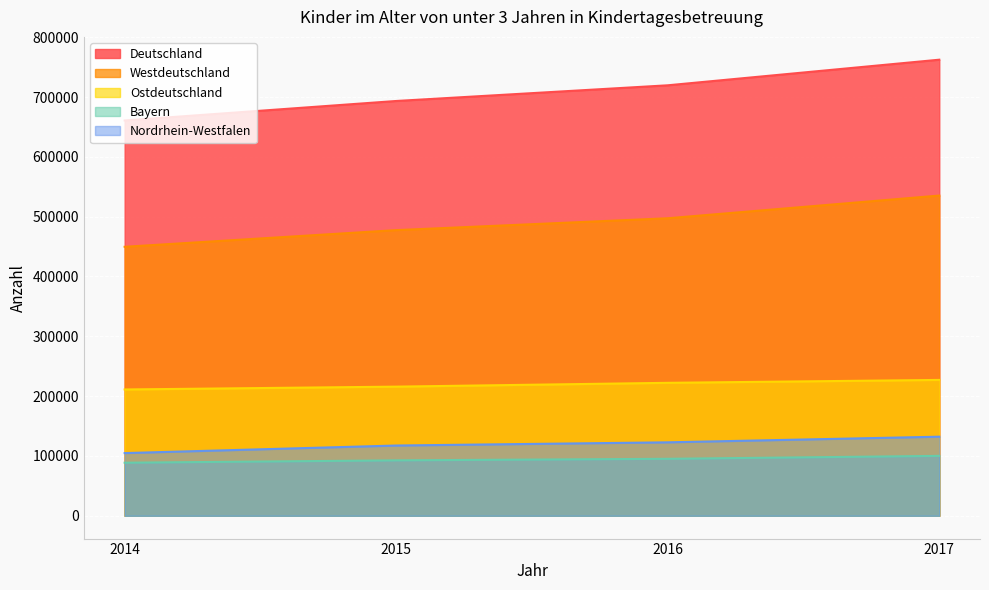

True or false: Deutschland and Bayern cross at least once.

False